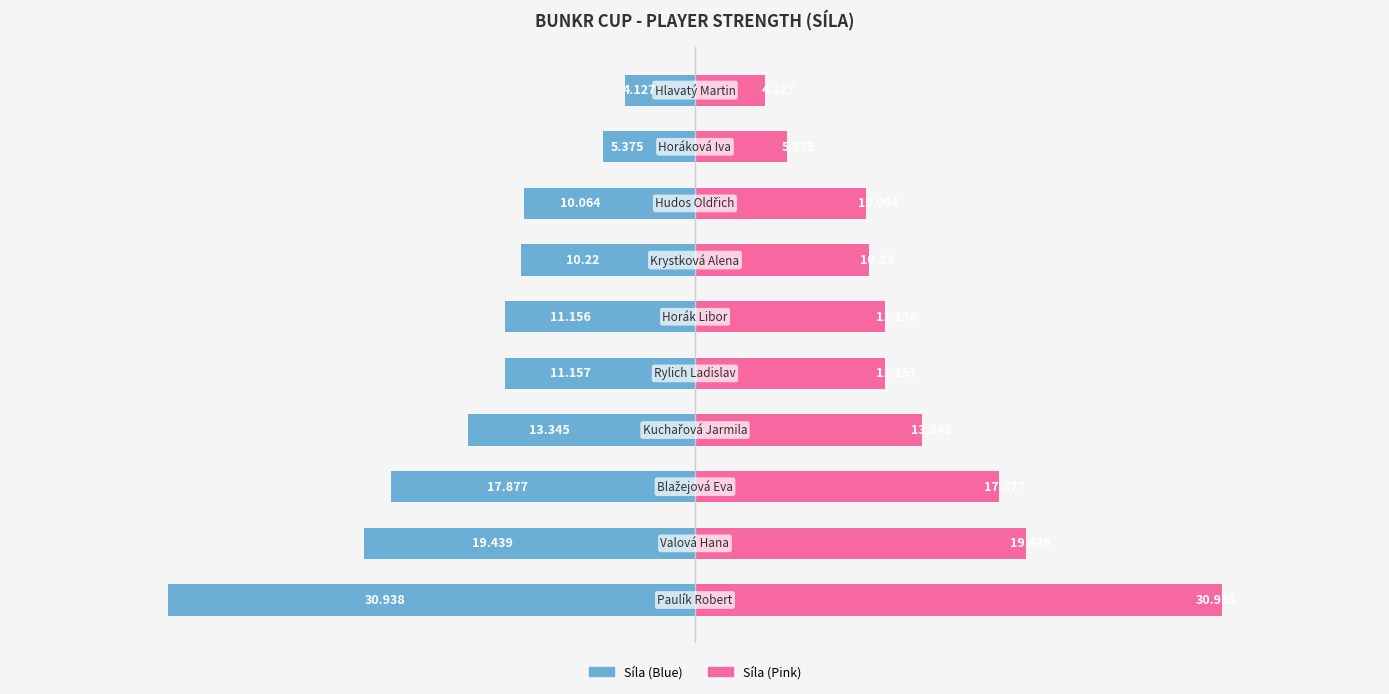

Reading left to right, extract all data points from this chart.

Síla (Left): 0=-30.9	1=-19.4	2=-17.9	3=-13.3	4=-11.2	5=-11.2	6=-10.2	7=-10.1	8=-5.4	9=-4.1
Síla (Right): 0=30.9	1=19.4	2=17.9	3=13.3	4=11.2	5=11.2	6=10.2	7=10.1	8=5.4	9=4.1